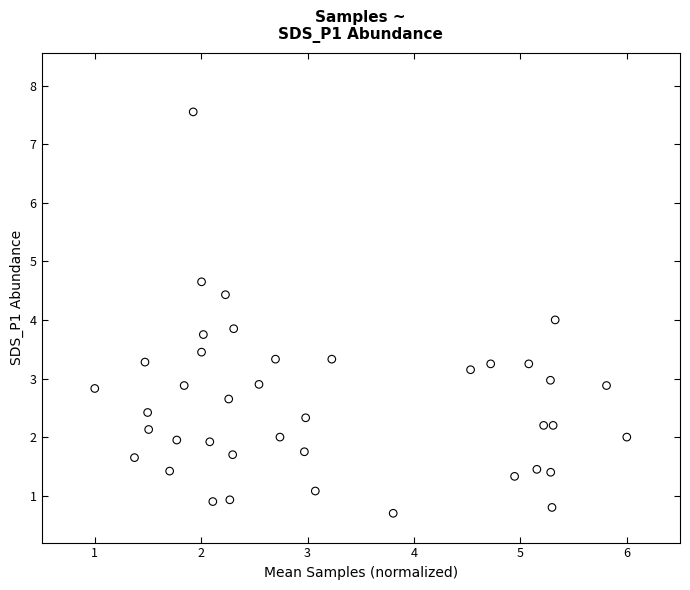

Count the number of points in this scatter plot.

40